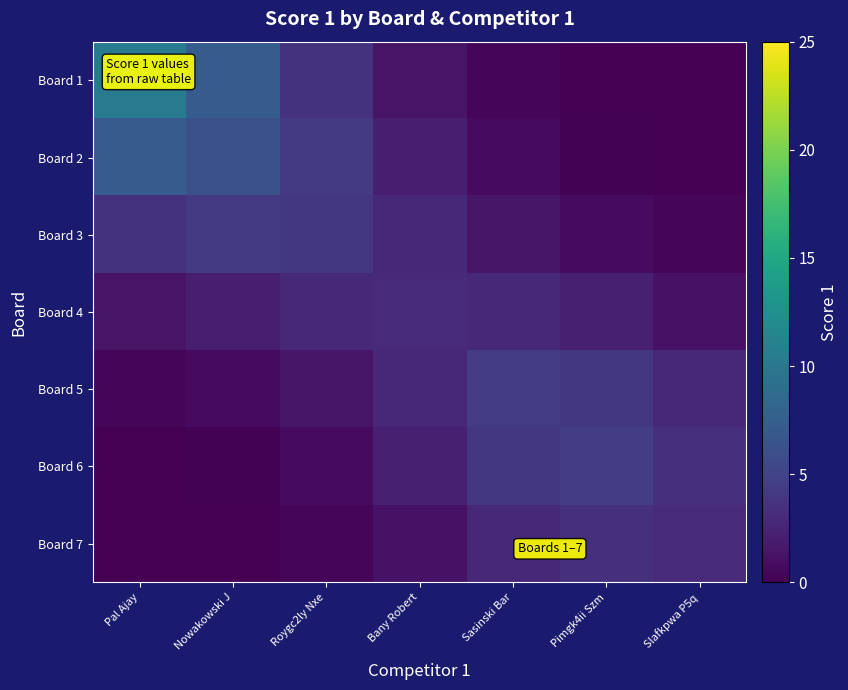

What is the total value across all series at Pimgk4ii Szm?

15.3